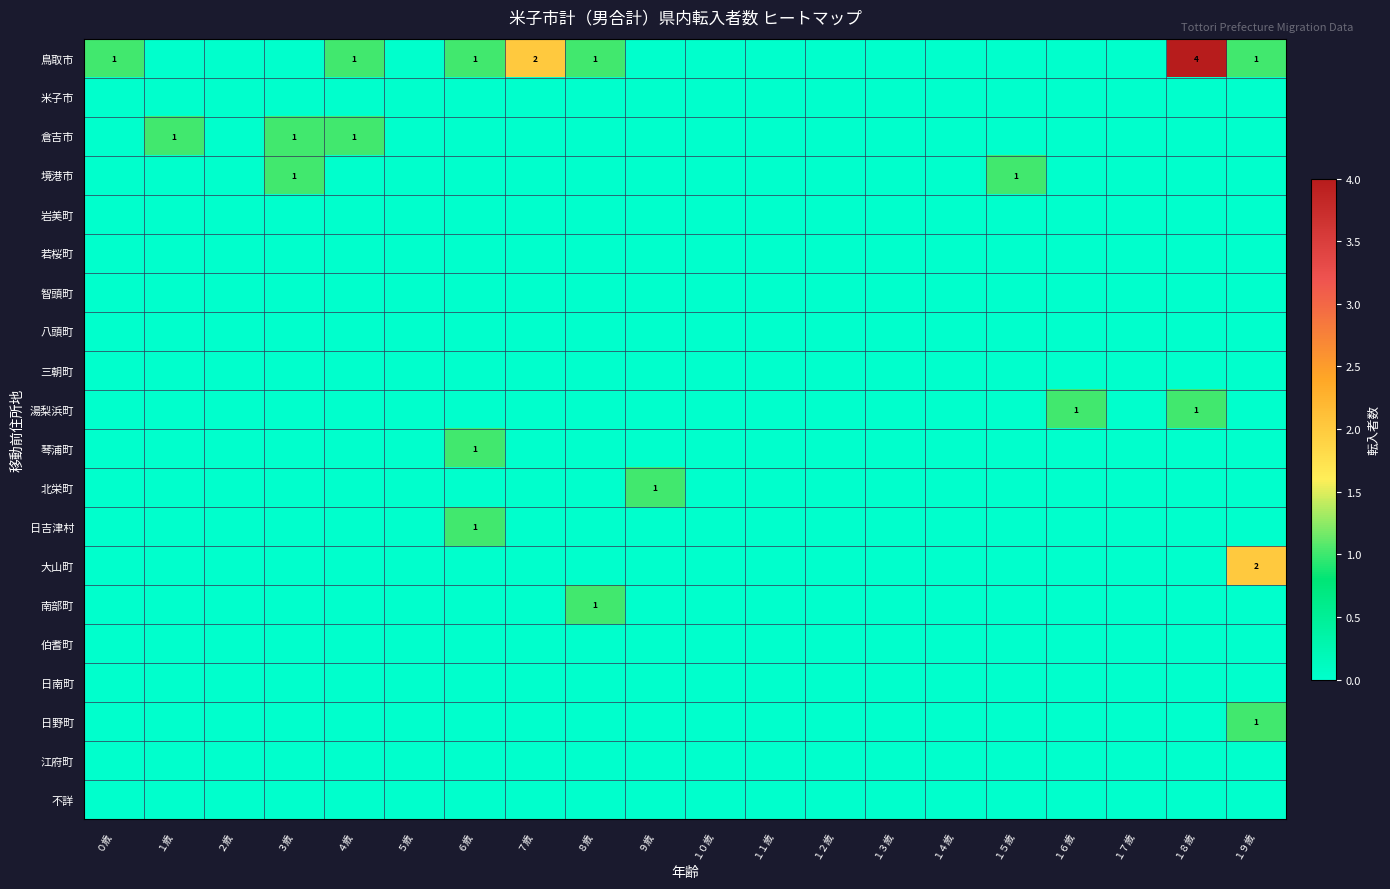

The 大山町 series shows 0 at １５歳. True or false?

True